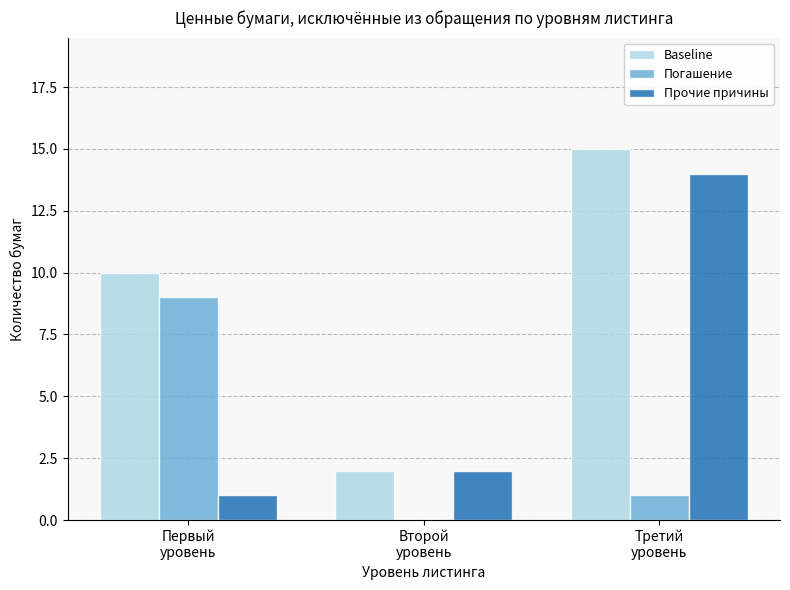

True or false: Baseline has a value of 5 at Первый
уровень.

False